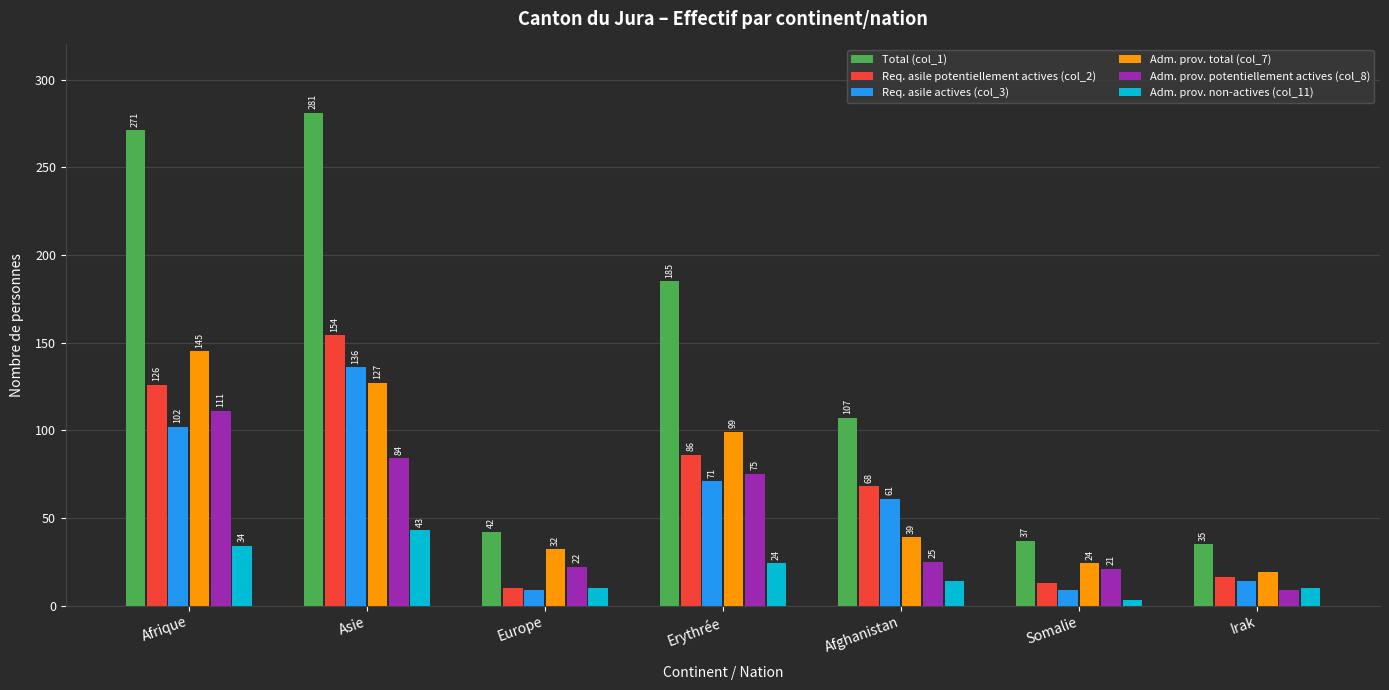

How many distinct data groups are displayed?

6